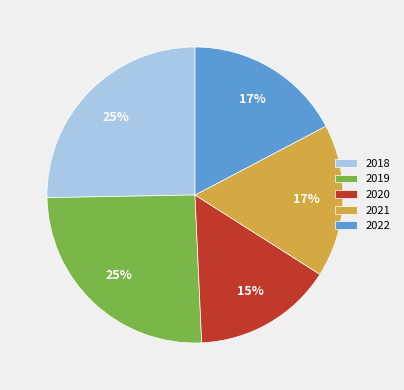

To the nearest percent, what is the average slice percentage?

20%